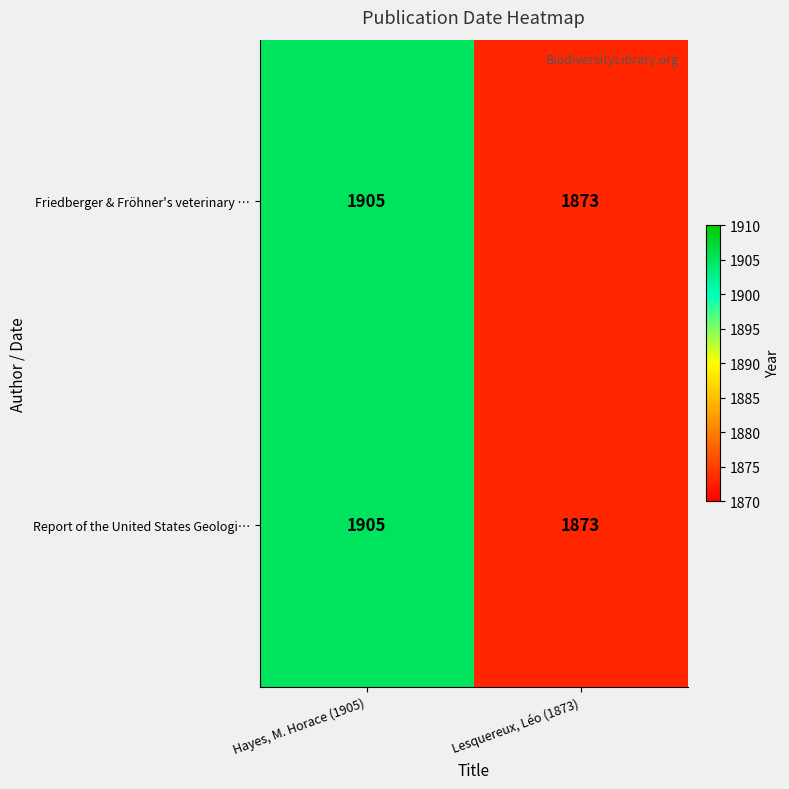

What is the approximate value of Friedberger & Fröhner's veterinary … at Hayes, M. Horace (1905)?

1905